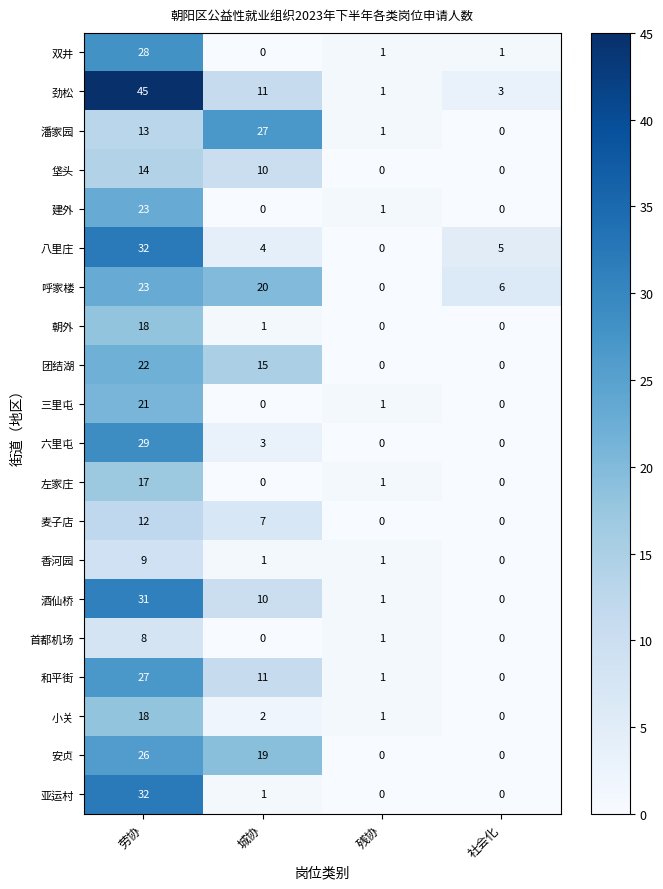

What is the difference between the second highest and second lowest values in the 六里屯 series?

3